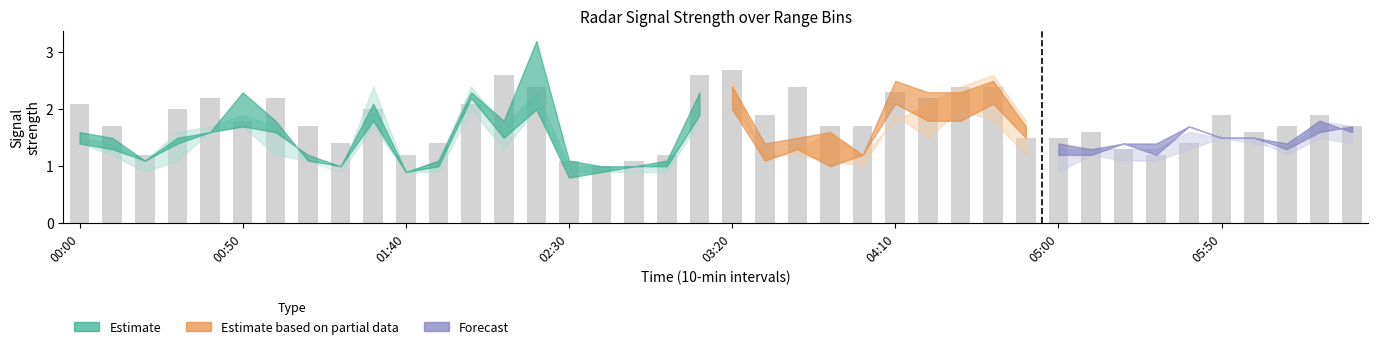

What is the difference between the maximum and minimum values?

1.7